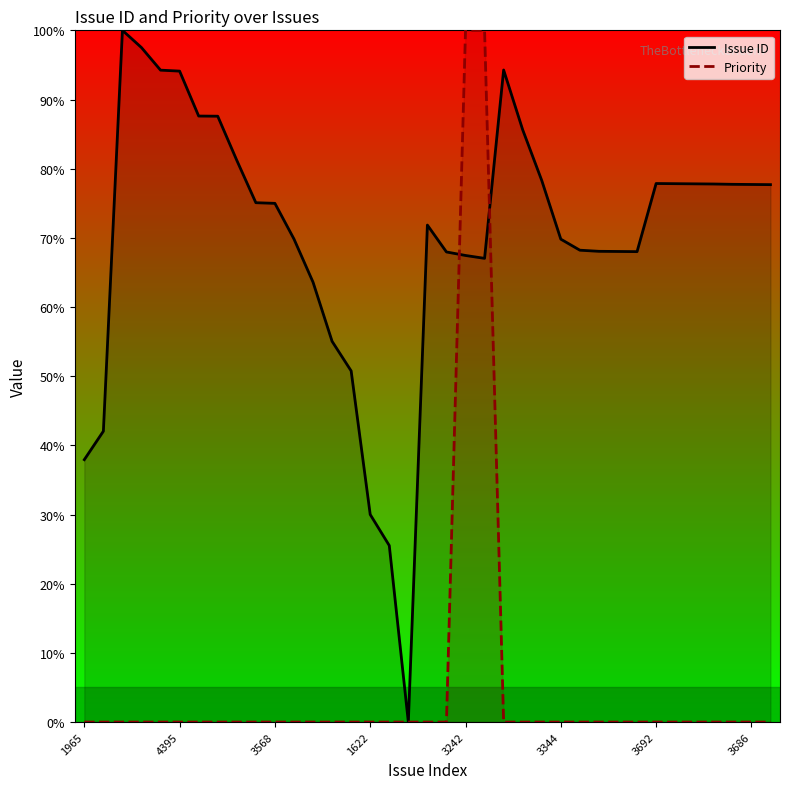

At how many categories does at least one series exceed 17?

36